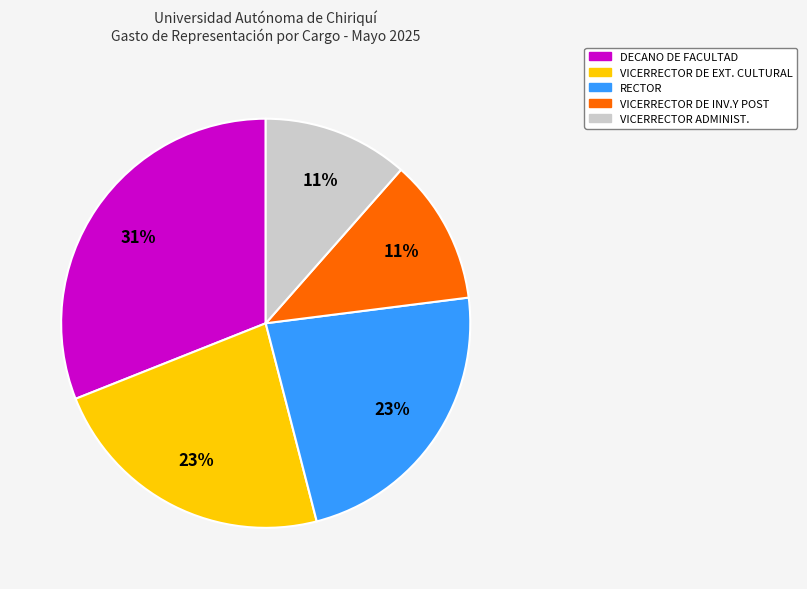

The RECTOR slice represents 23% of the pie. True or false?

True